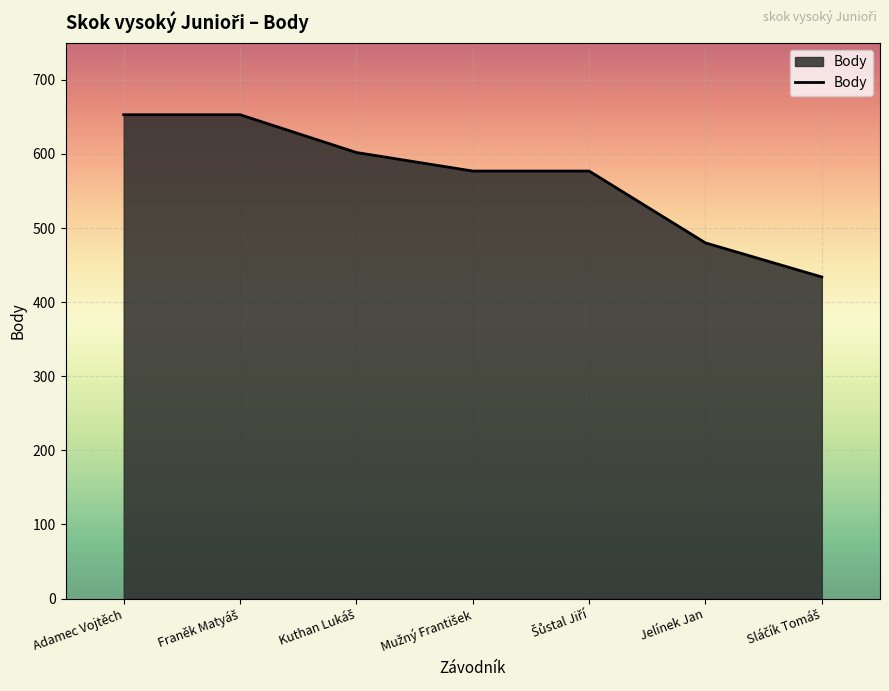

What is the approximate value at Adamec Vojtěch?

653